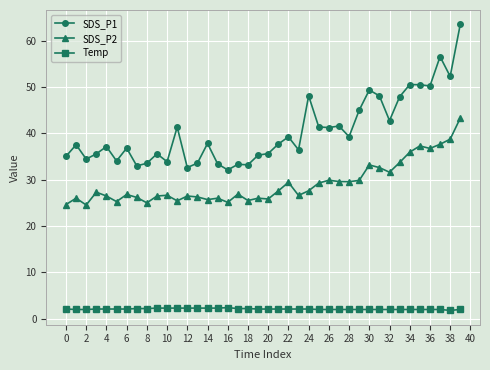

What is the difference between the second highest and minimum values in the Temp series?

0.5